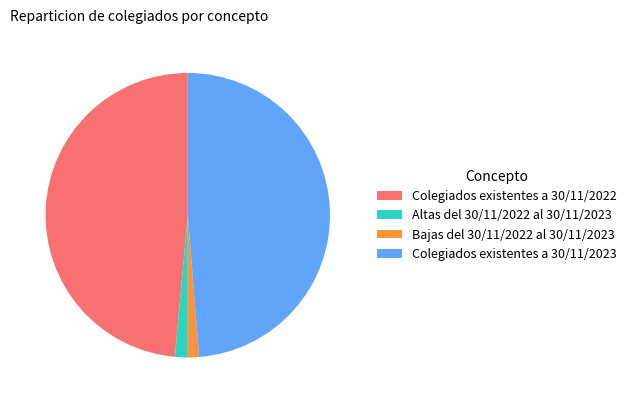

Between Bajas del 30/11/2022 al 30/11/2023 and Colegiados existentes a 30/11/2023, which is larger?

Colegiados existentes a 30/11/2023